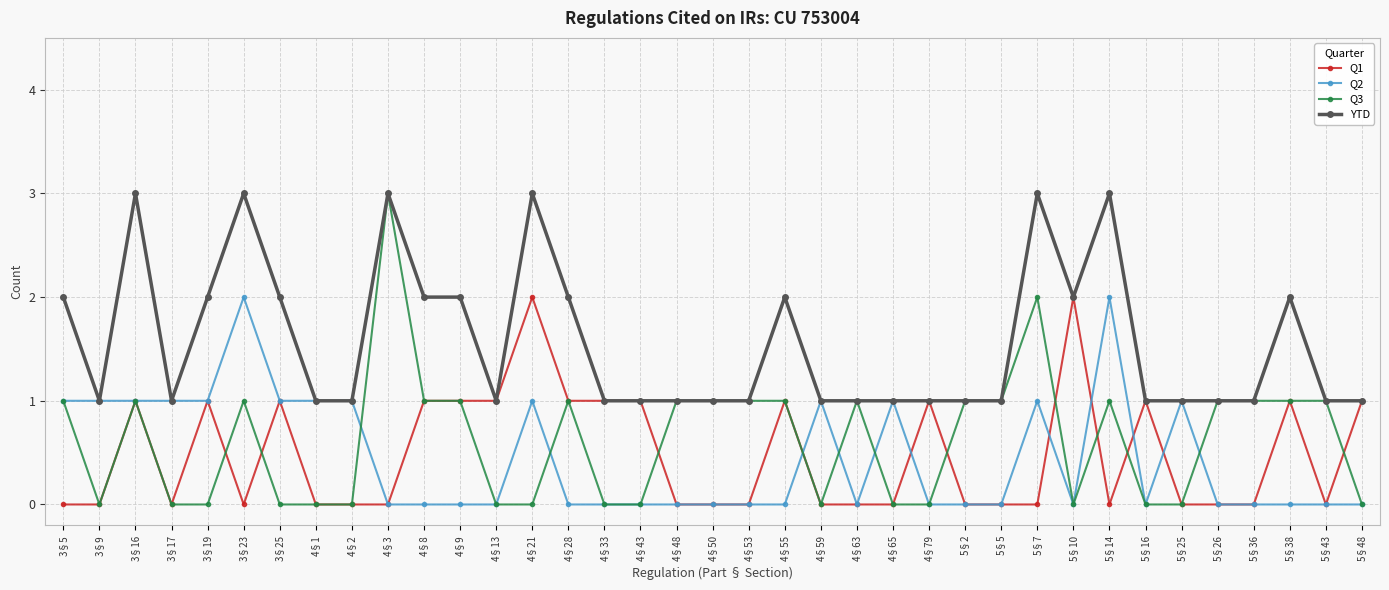

Which series has the largest total across all categories?

YTD